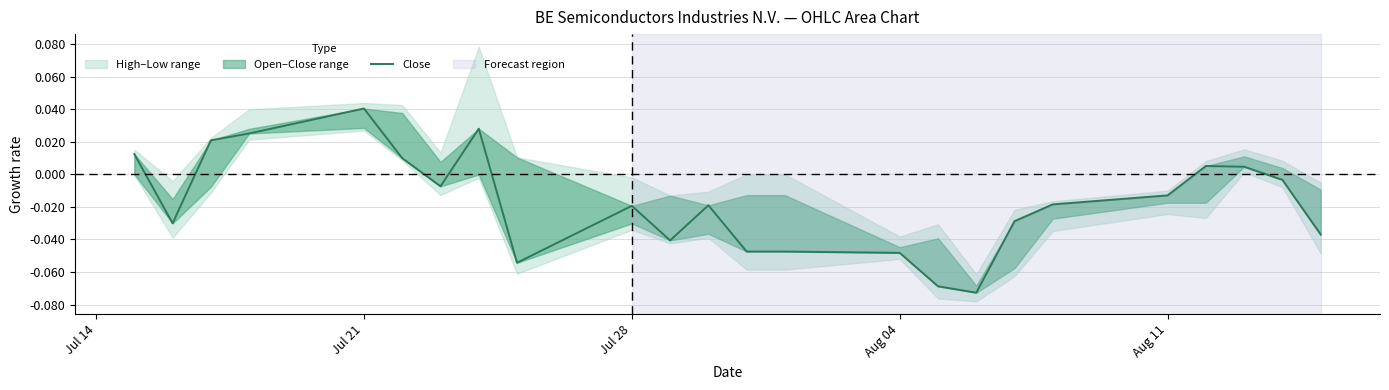

True or false: there are more than 1 points higher than both neighbors.

True